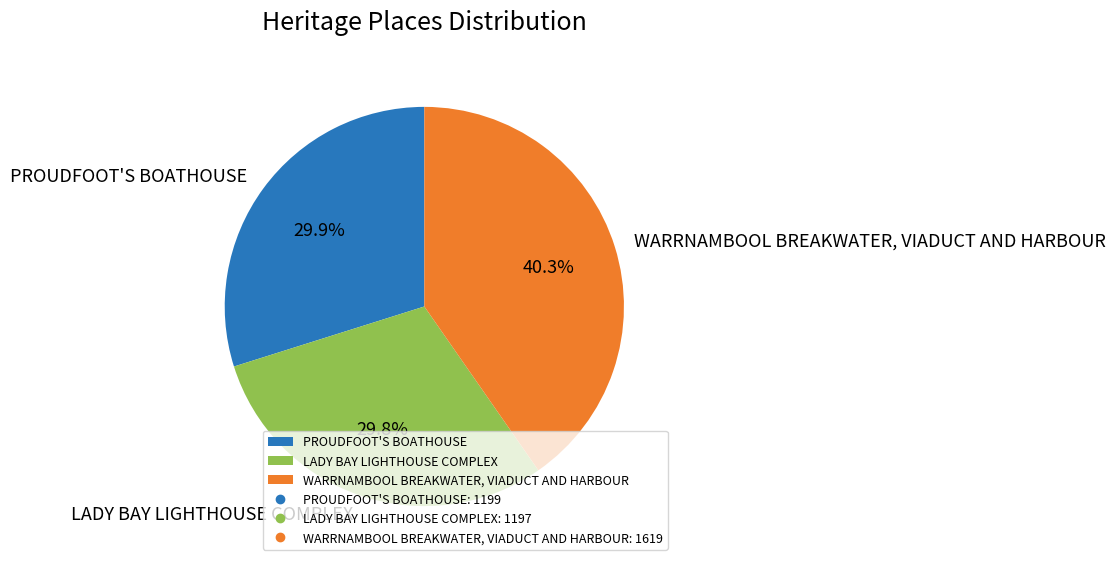

To the nearest percent, what is the average slice percentage?

33%